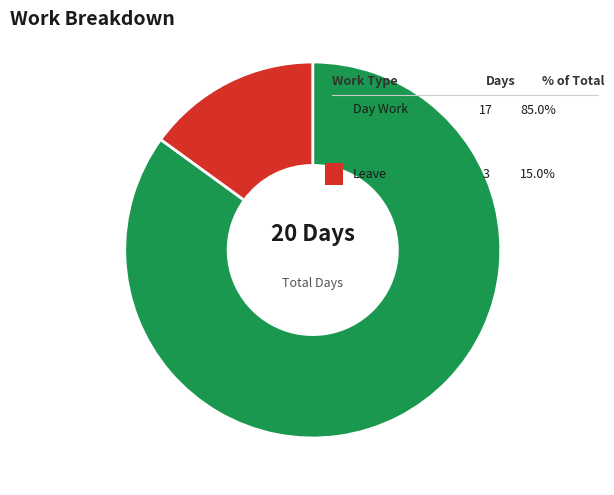

Does any single category account for the majority?

Yes